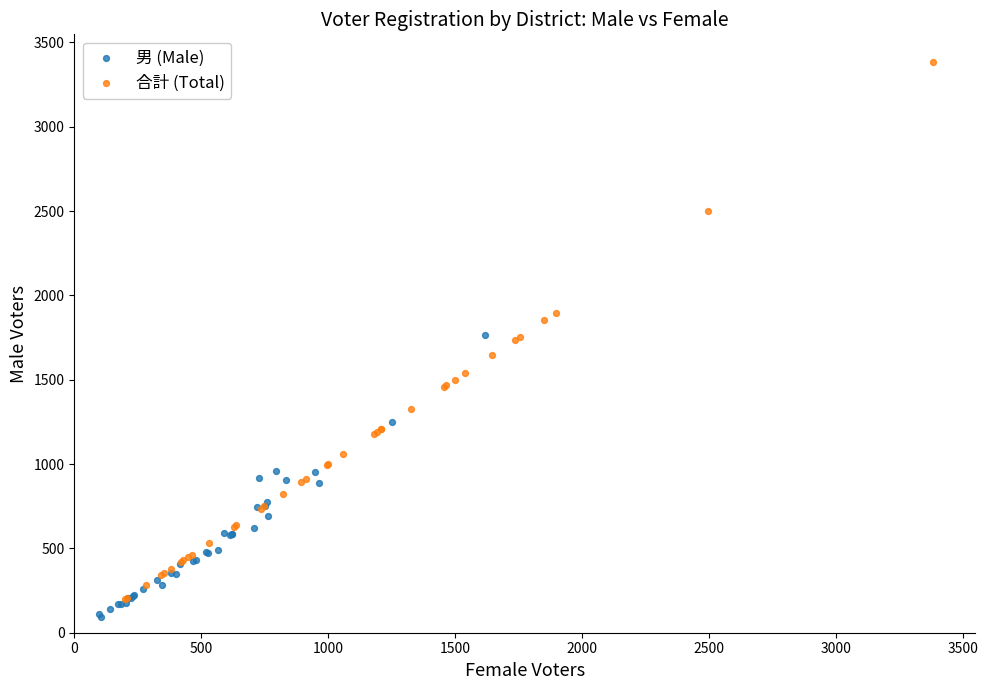

Which series reaches the maximum Y coordinate?

合計 (Total)